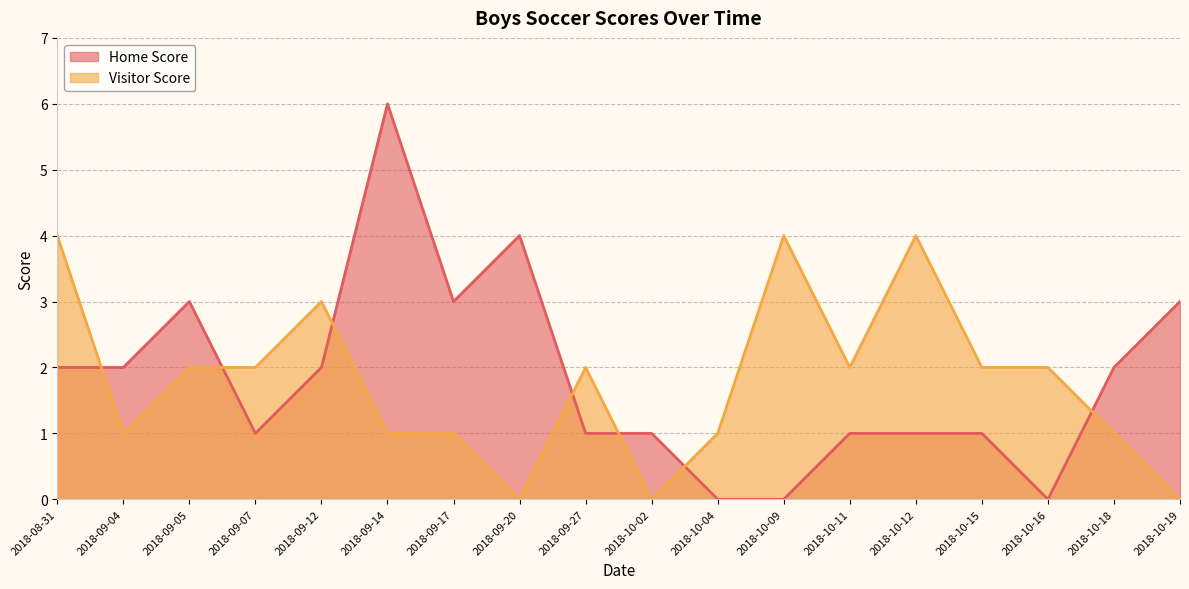

Between 2018-10-19 and 2018-09-27, which is larger?

2018-10-19